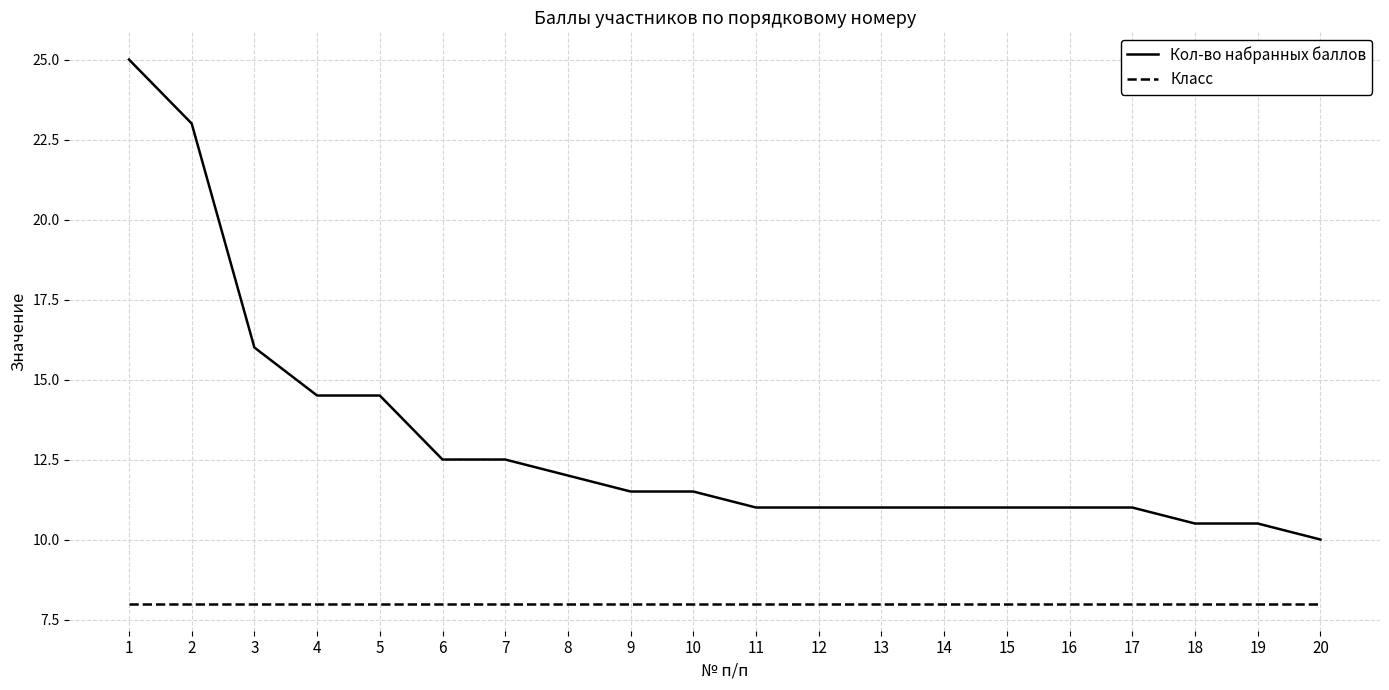

At which category is the sum across all series the highest?

1